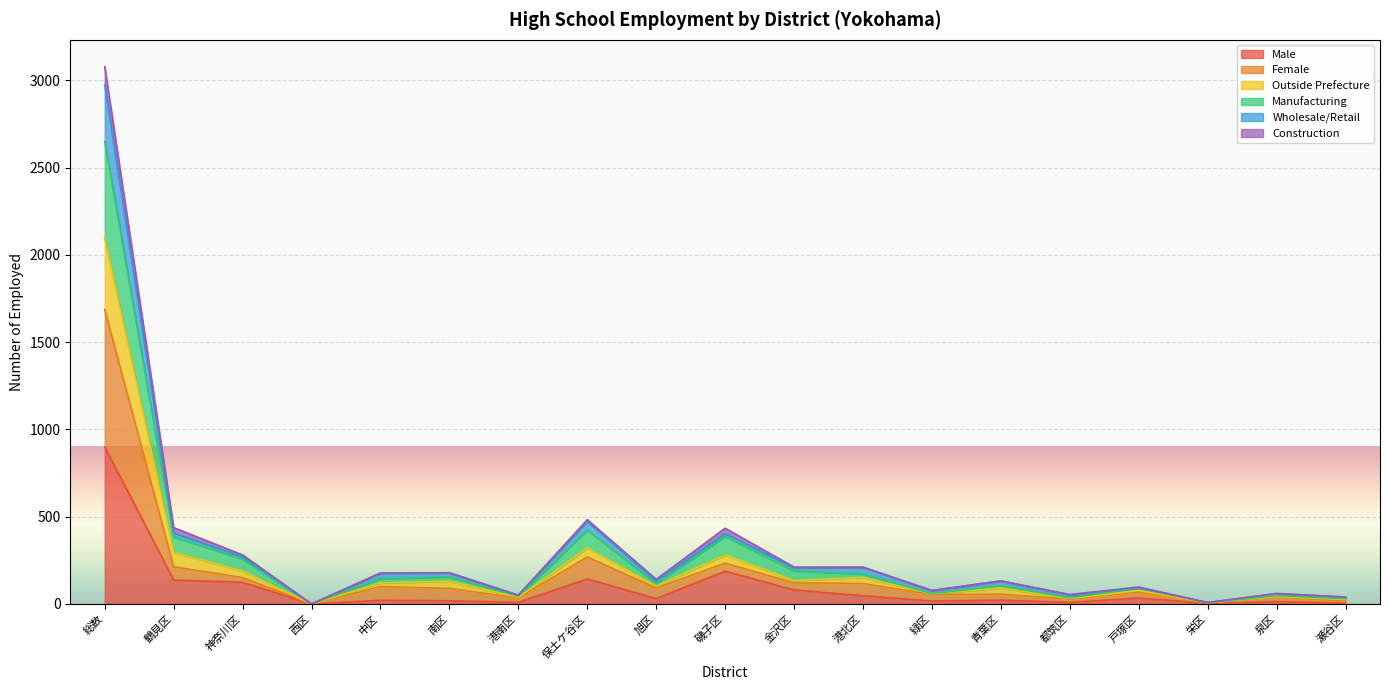

Where is the first local maximum for Female?

中区